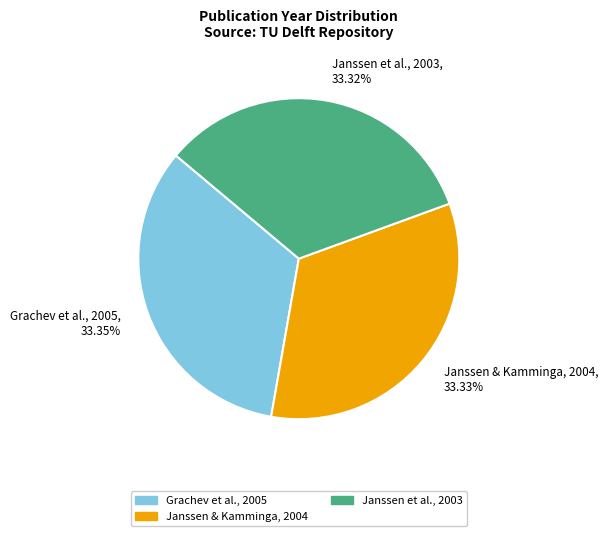

Approximately how many times larger is the value at Janssen et al., 2003 compared to Janssen & Kamminga, 2004?

1.0